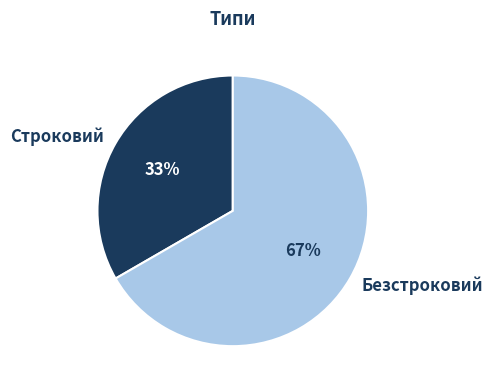

Rank the categories by value from lowest to highest.

Строковий, Безстроковий